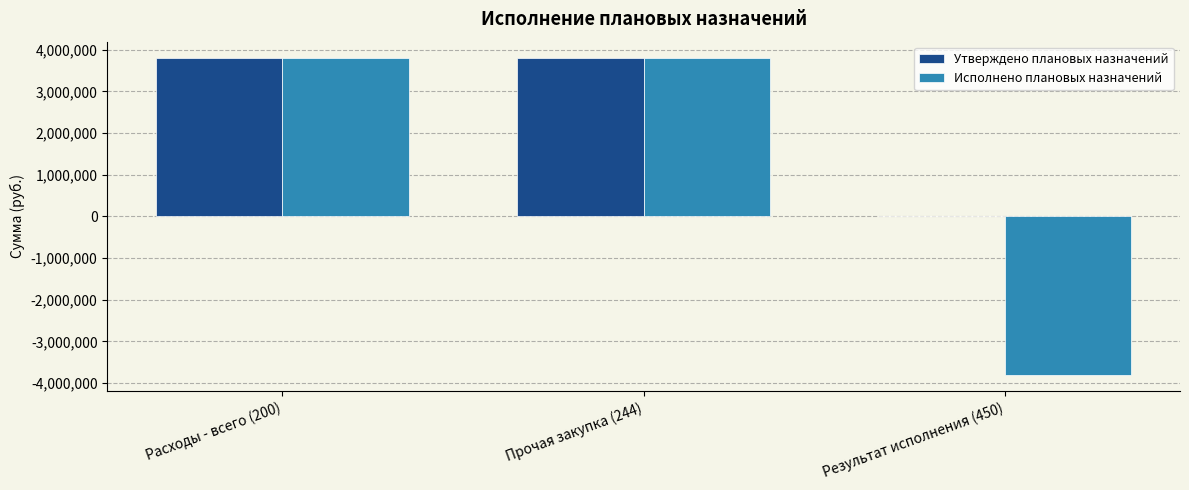

Which series has the largest total across all categories?

Утверждено плановых назначений